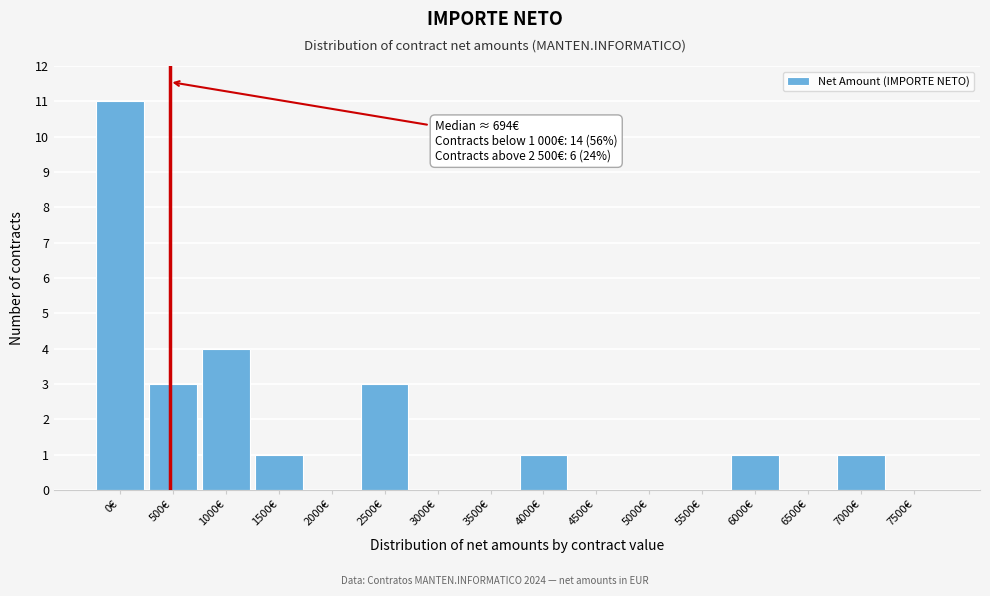

Reading left to right, list all the values displayed in this chart.

0€=11	500€=3	1000€=4	1500€=1	2000€=0	2500€=3	3000€=0	3500€=0	4000€=1	4500€=0	5000€=0	5500€=0	6000€=1	6500€=0	7000€=1	7500€=0